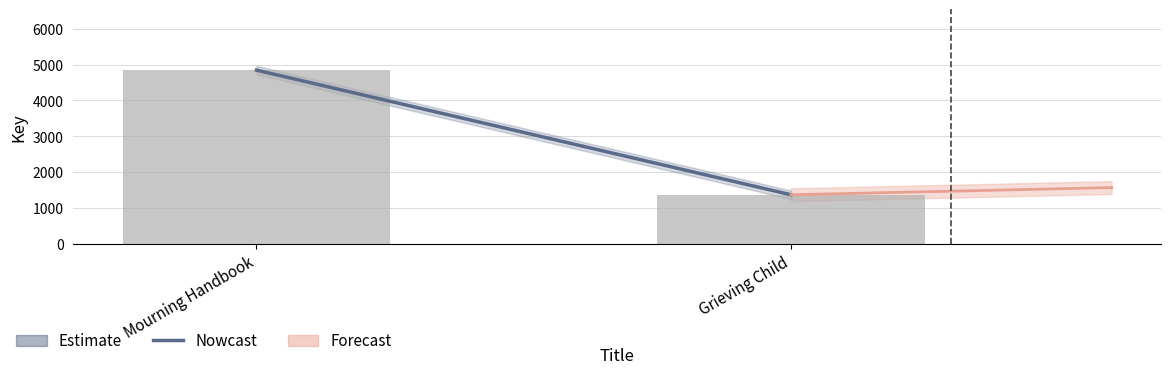

What position from the right is Grieving Child?

1